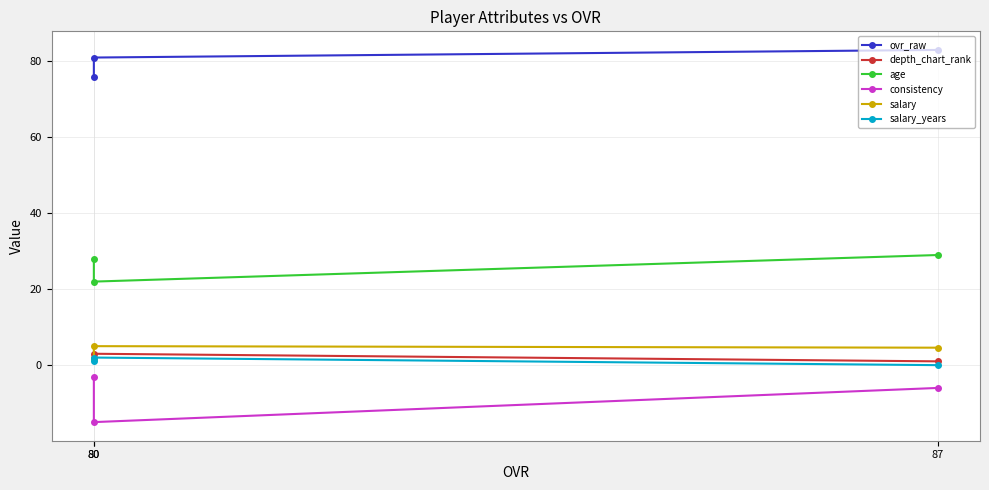

Reading left to right, list all the values displayed in this chart.

ovr_raw: 87=83.0	80=81.0	80=76.0
depth_chart_rank: 87=1.0	80=3.0	80=2.0
age: 87=29.0	80=22.0	80=28.0
consistency: 87=-6.0	80=-15.0	80=-3.0
salary: 87=4.6	80=5.0	80=1.6
salary_years: 87=0.0	80=2.0	80=1.0